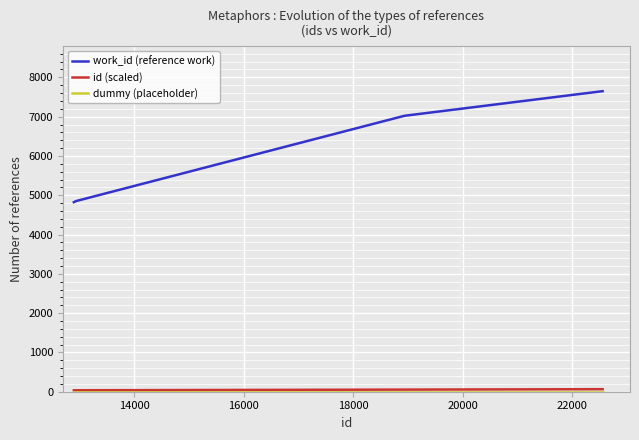

How many lines are shown in the chart?

3